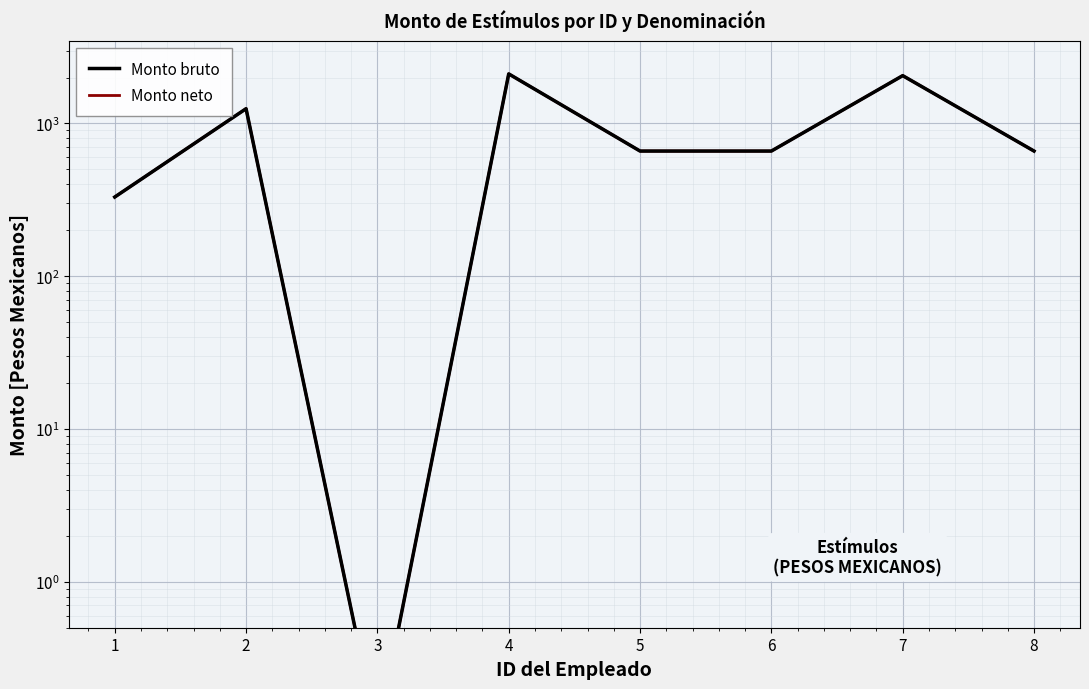

True or false: Monto neto has a value of 660.0 at 6.

True